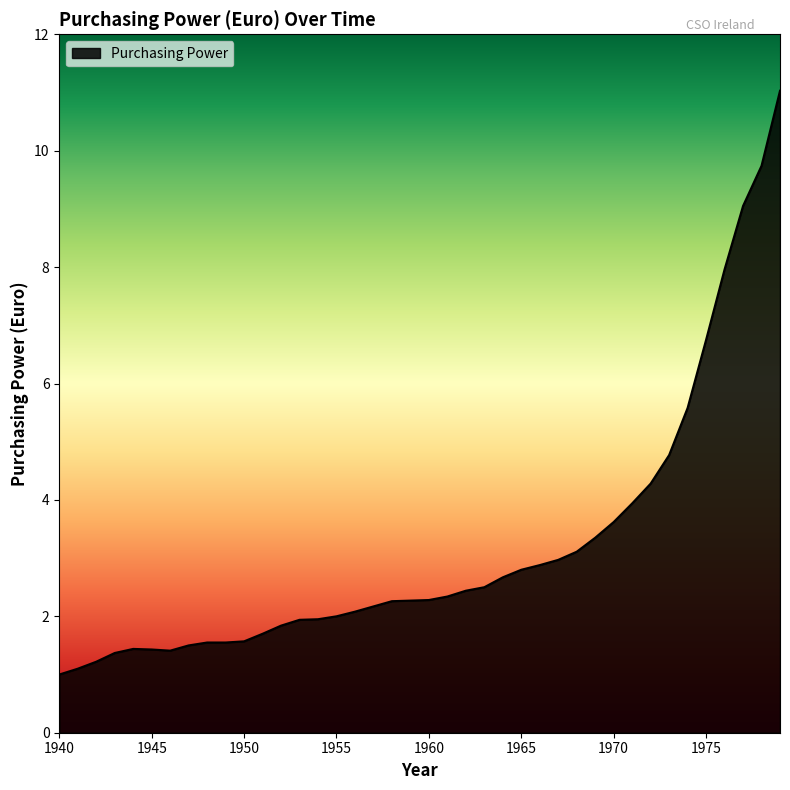

What is the minimum value shown in the chart?

1.0